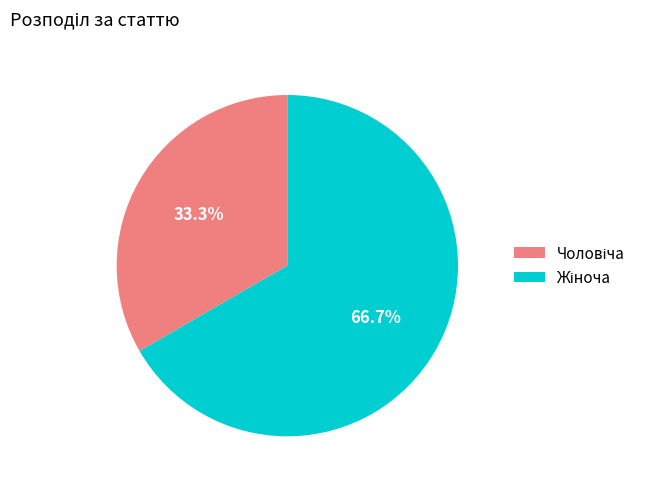

Which has a higher value, Чоловіча or Жіноча?

Жіноча